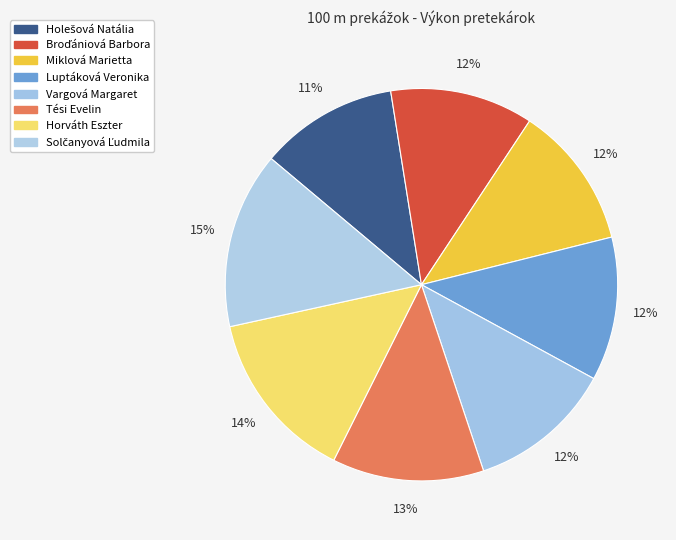

How many slices are in this pie chart?

8